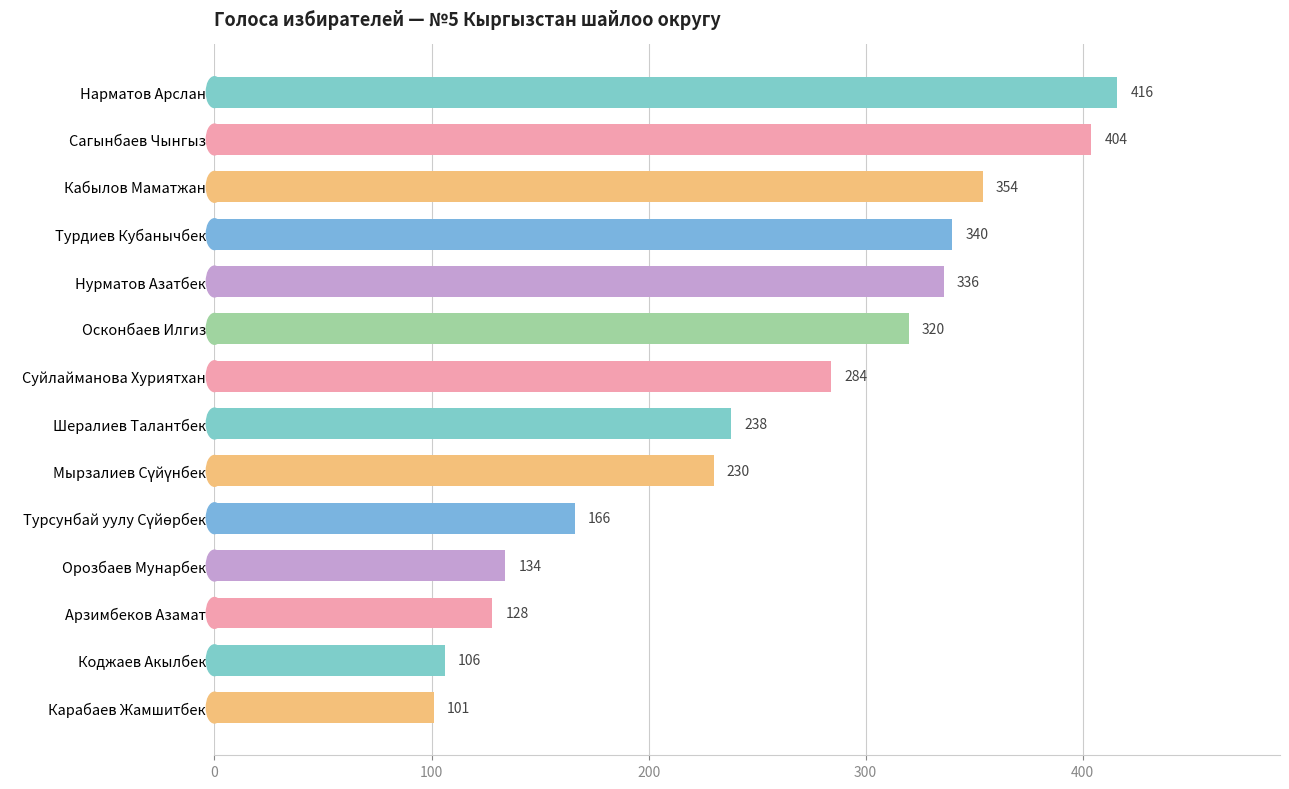

At which category does the chart reach its minimum across all series?

Карабаев Жамшитбек